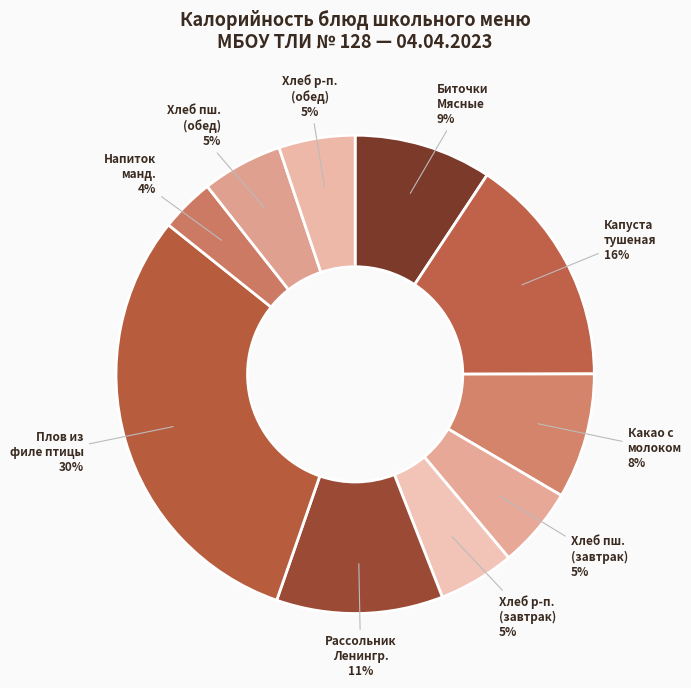

How many segments does this pie chart have?

10